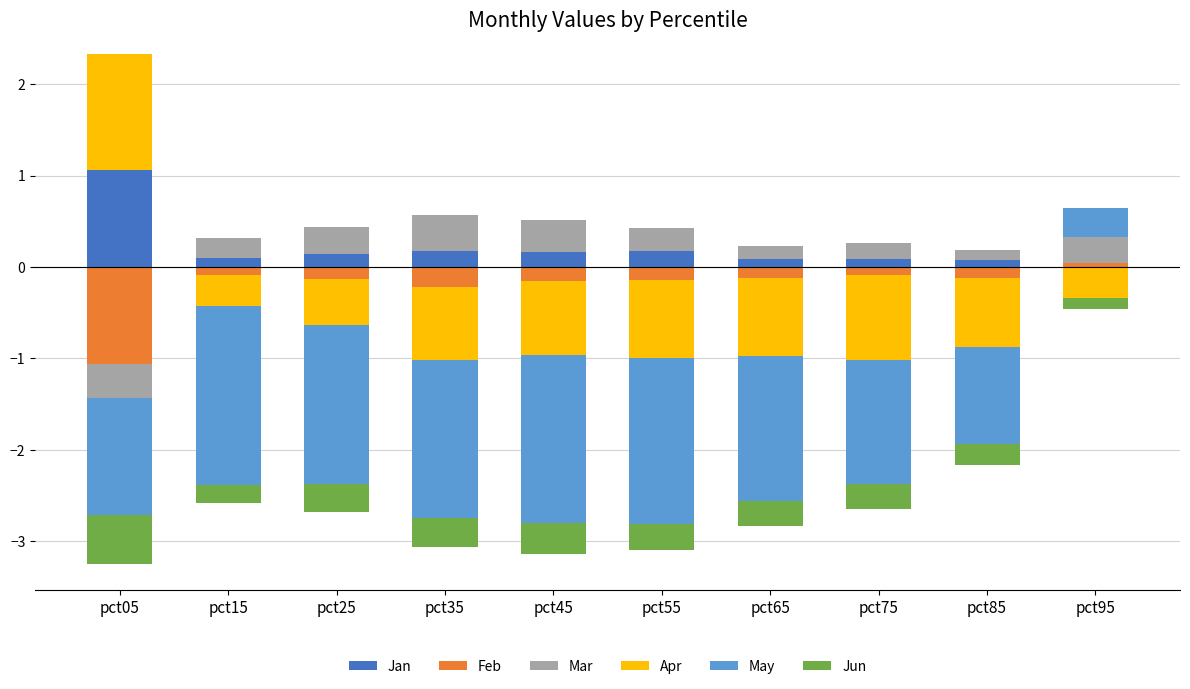

How many bars are there in each group?

6